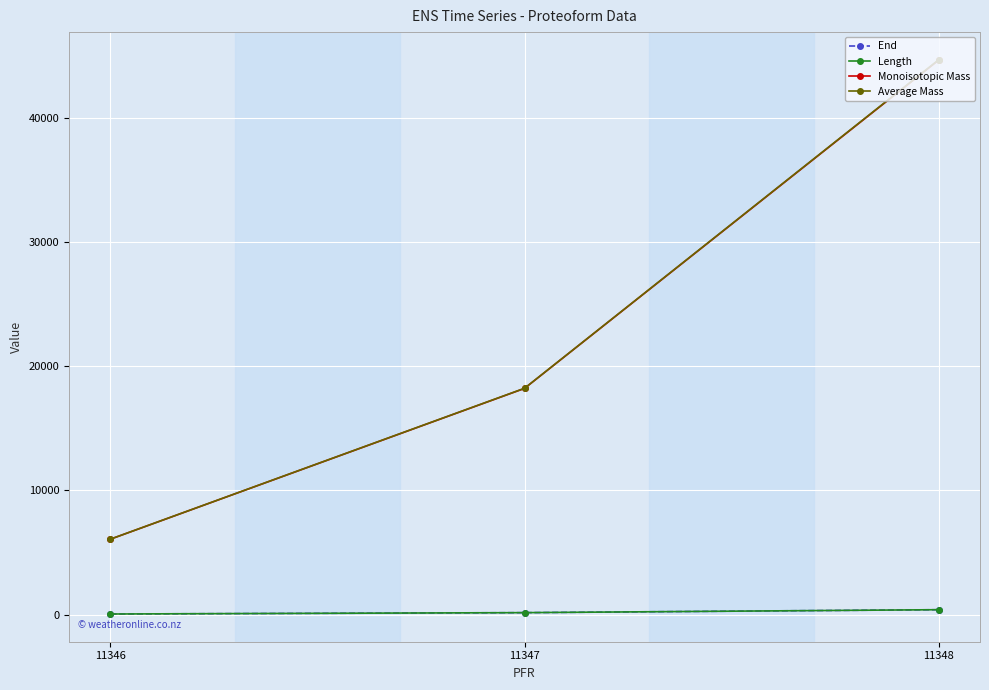

How many lines are shown in the chart?

4